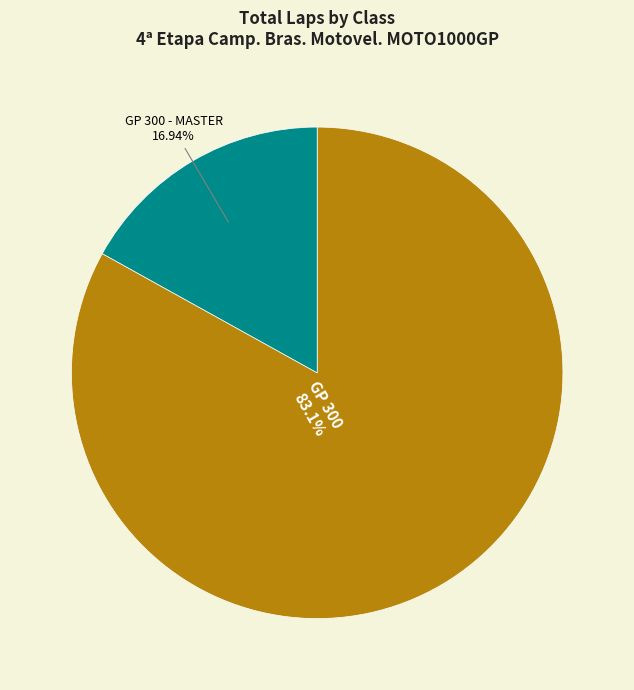

Is there any slice that represents more than half of the pie?

Yes